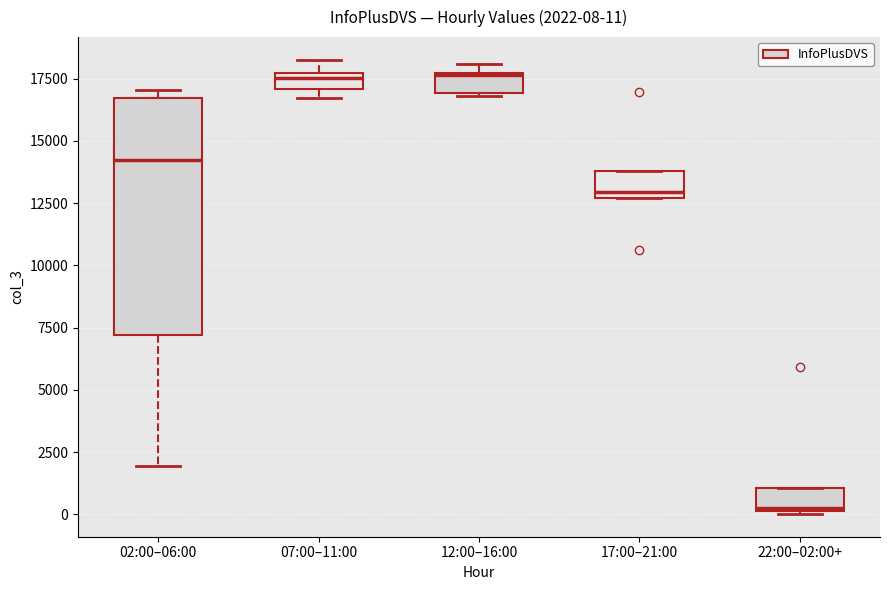

Which box's median line is the lowest?

22:00–02:00+